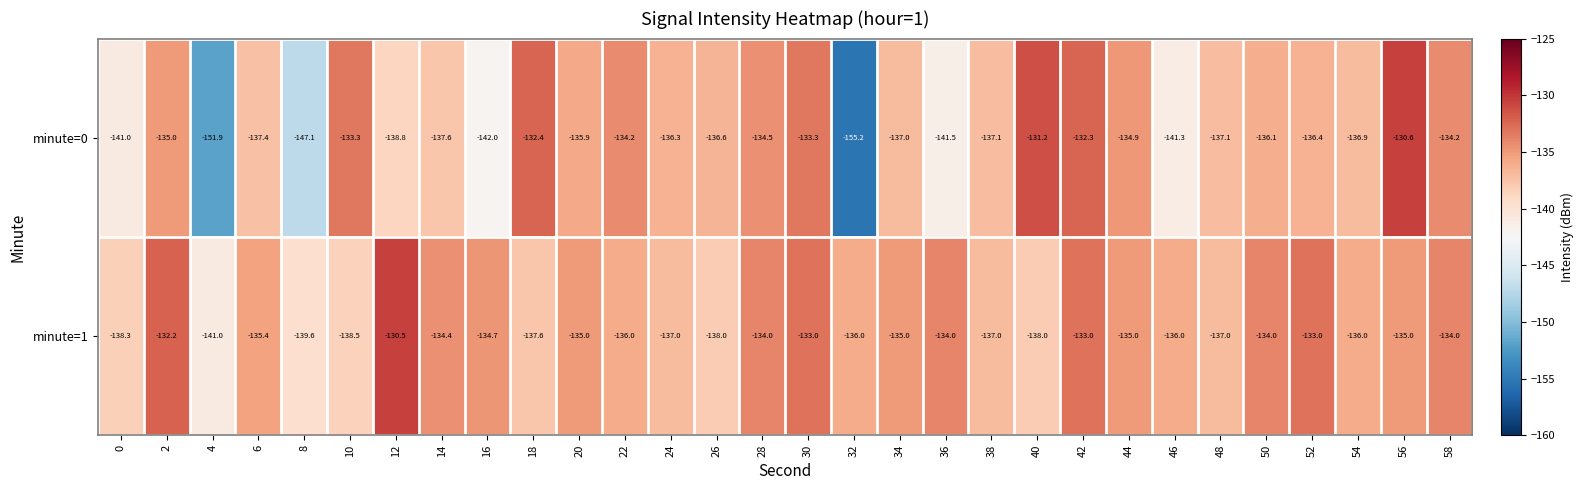

What is the difference between the minute=0 values at 2 and 6?

2.4